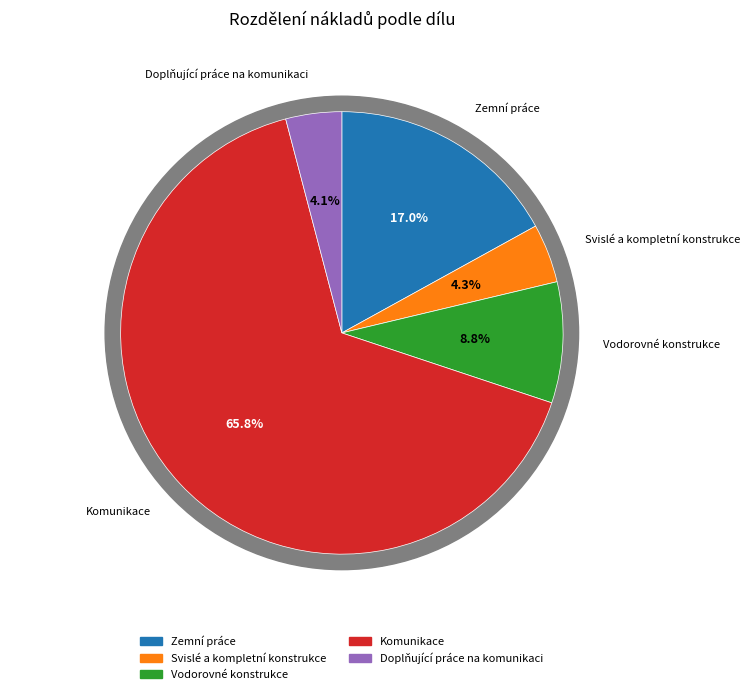

Which category has the smallest portion of the pie?

Doplňující práce na komunikaci